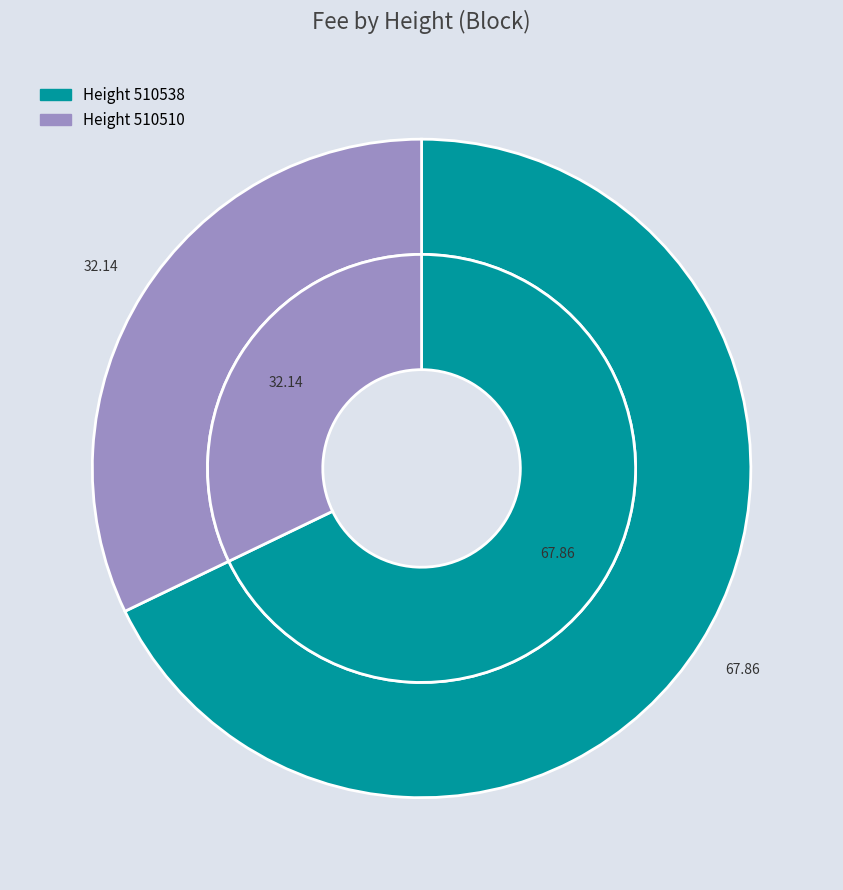

What percentage do 510538 and 510510 together represent?

100.0%